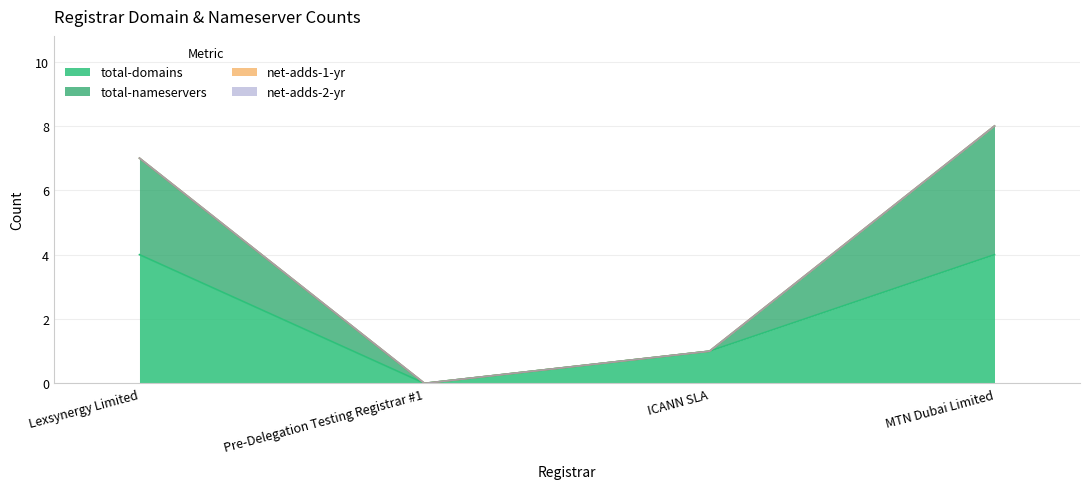

True or false: total-nameservers and total-domains intersect in this chart.

False